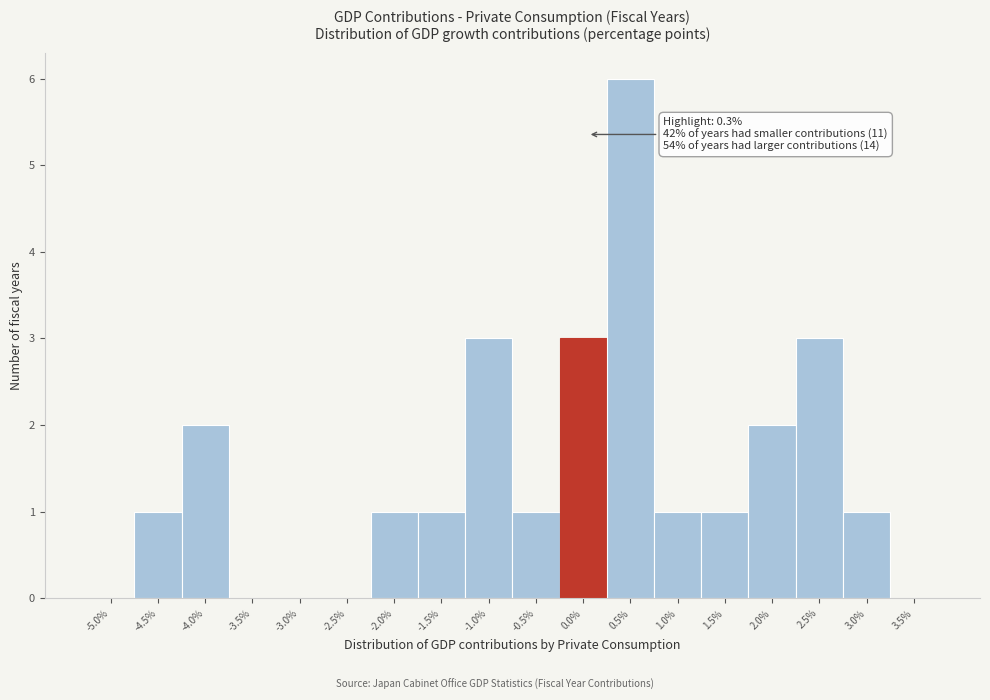

Reading right to left, what are all the values shown in this chart?

3.5%=0	3.0%=1	2.5%=3	2.0%=2	1.5%=1	1.0%=1	0.5%=6	0.0%=3	-0.5%=1	-1.0%=3	-1.5%=1	-2.0%=1	-2.5%=0	-3.0%=0	-3.5%=0	-4.0%=2	-4.5%=1	-5.0%=0